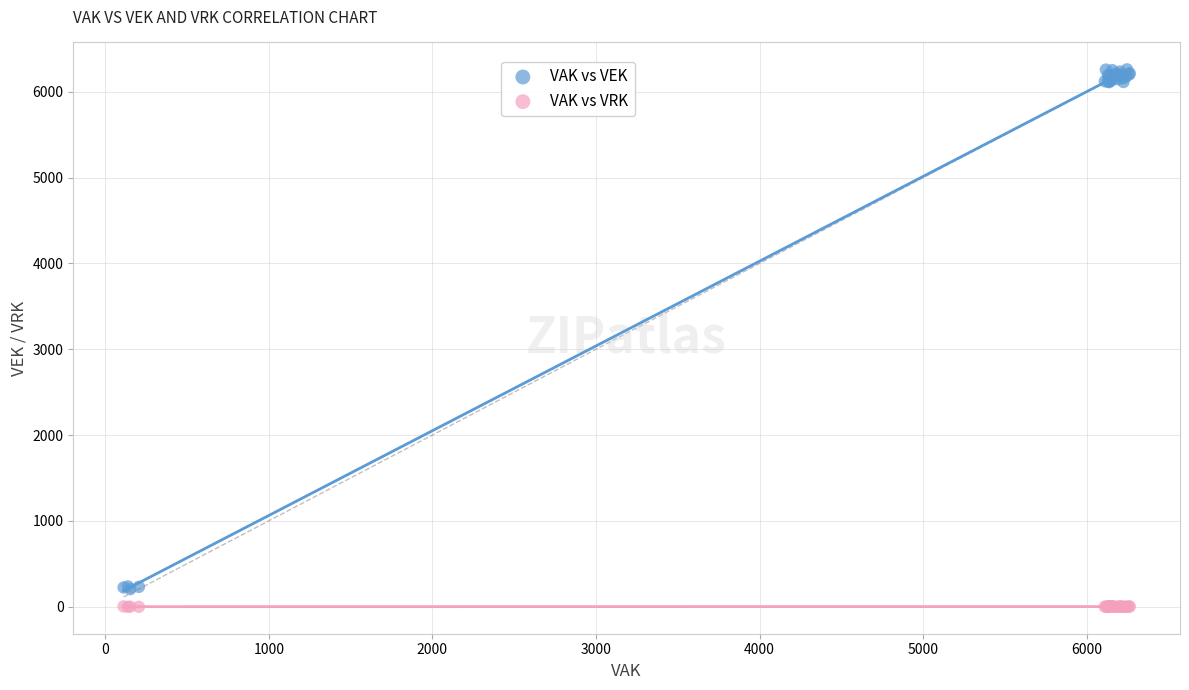

Which series has the largest Y range (max minus min)?

VAK vs VEK